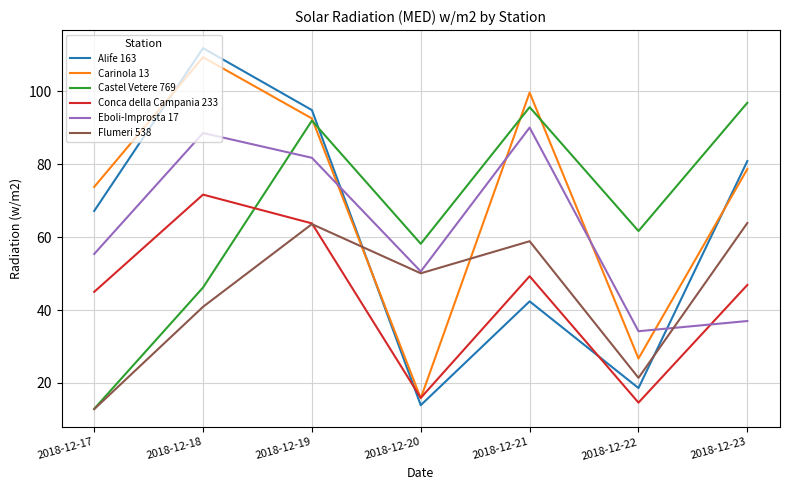

What is the minimum value for Flumeri 538?

12.8